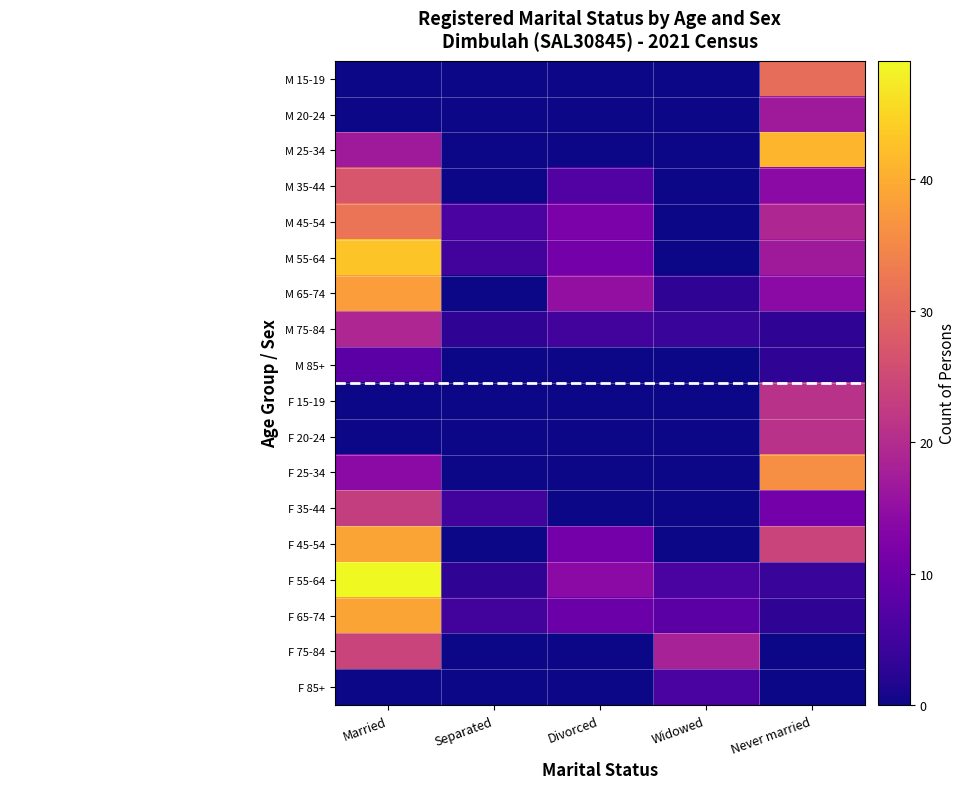

Reading left to right, what are all the values shown in this chart?

M 15-19: Married=0	Separated=0	Divorced=0	Widowed=0	Never married=31
M 20-24: Married=0	Separated=0	Divorced=0	Widowed=0	Never married=17
M 25-34: Married=17	Separated=0	Divorced=0	Widowed=0	Never married=41
M 35-44: Married=27	Separated=0	Divorced=7	Widowed=0	Never married=14
M 45-54: Married=32	Separated=6	Divorced=12	Widowed=0	Never married=19
M 55-64: Married=43	Separated=5	Divorced=11	Widowed=0	Never married=17
M 65-74: Married=38	Separated=0	Divorced=15	Widowed=3	Never married=14
M 75-84: Married=19	Separated=3	Divorced=5	Widowed=4	Never married=3
M 85+: Married=8	Separated=0	Divorced=0	Widowed=0	Never married=3
F 15-19: Married=0	Separated=0	Divorced=0	Widowed=0	Never married=21
F 20-24: Married=0	Separated=0	Divorced=0	Widowed=0	Never married=21
F 25-34: Married=14	Separated=0	Divorced=0	Widowed=0	Never married=36
F 35-44: Married=23	Separated=5	Divorced=0	Widowed=0	Never married=11
F 45-54: Married=39	Separated=0	Divorced=11	Widowed=0	Never married=24
F 55-64: Married=49	Separated=3	Divorced=14	Widowed=6	Never married=4
F 65-74: Married=39	Separated=5	Divorced=10	Widowed=8	Never married=3
F 75-84: Married=24	Separated=0	Divorced=0	Widowed=18	Never married=0
F 85+: Married=0	Separated=0	Divorced=0	Widowed=6	Never married=0